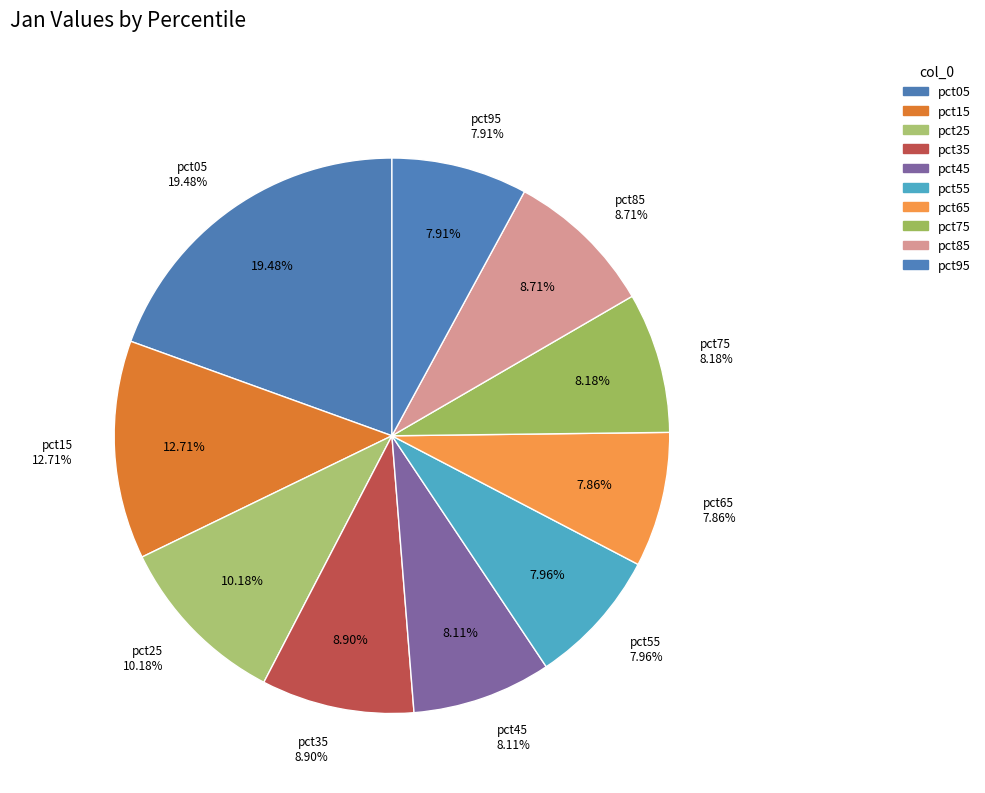

Which slice is the largest?

pct05